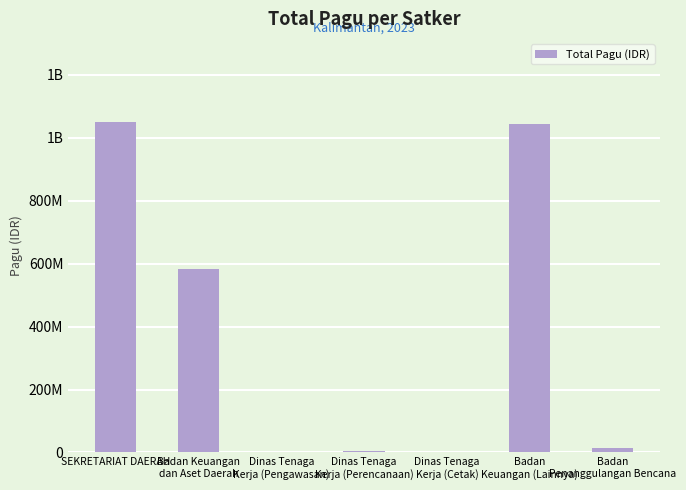

What is the difference between the values at SEKRETARIAT DAERAH and Dinas Tenaga
Kerja (Perencanaan)?

1046557400